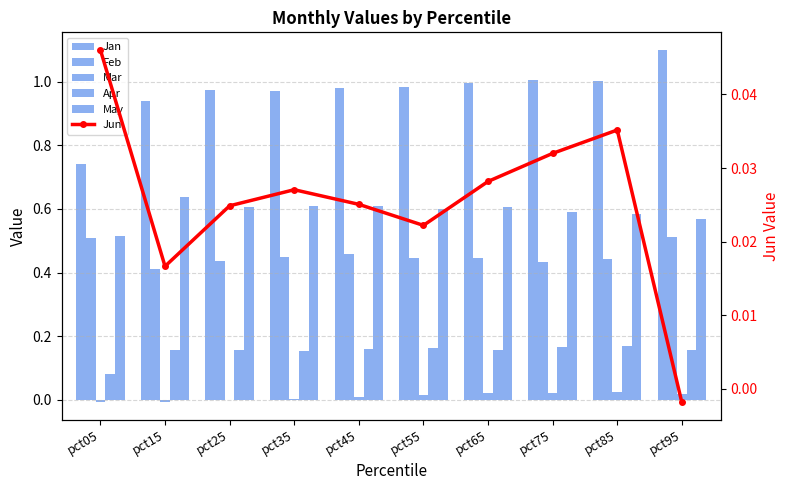

What is the sum of the Apr values at pct95 and pct35?

0.3